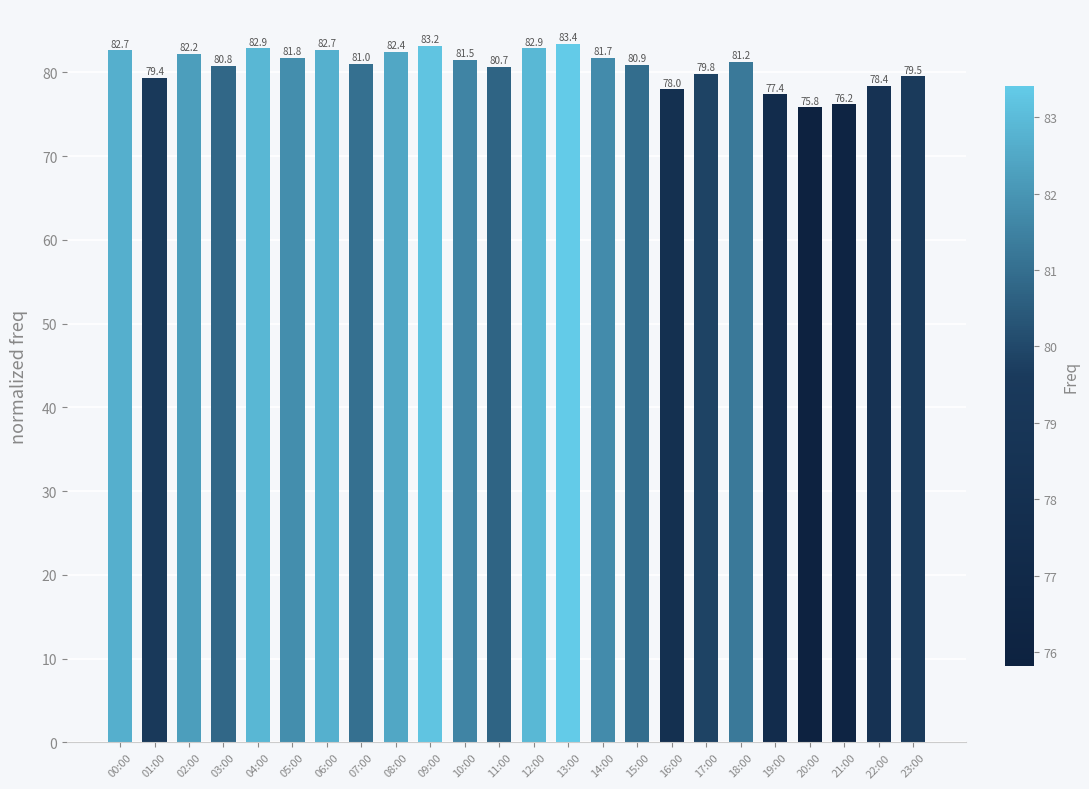

What is the maximum value shown in the chart?

83.4